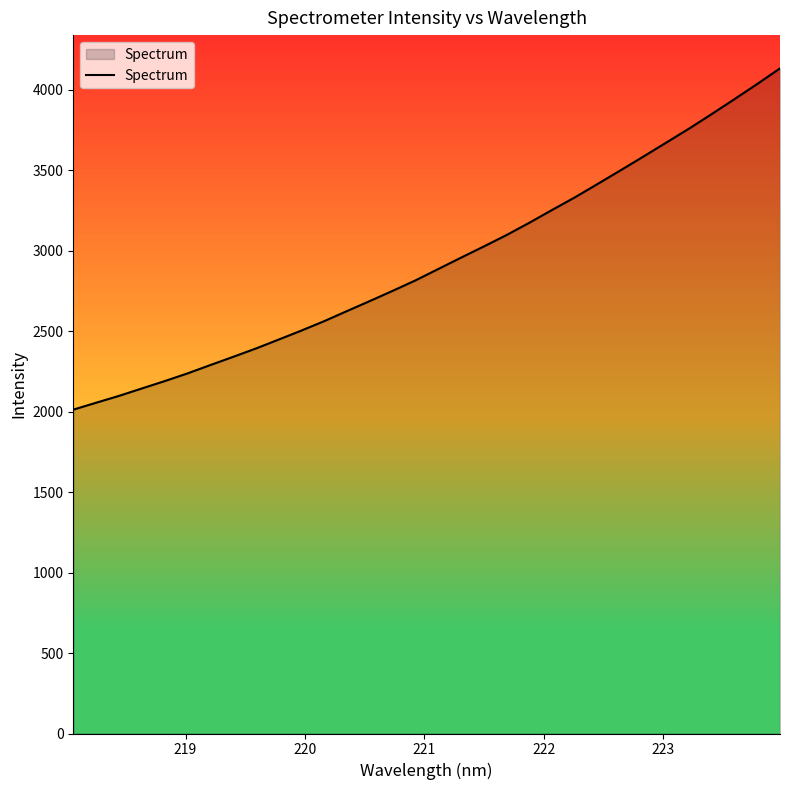

What is the smallest value displayed?

2012.9